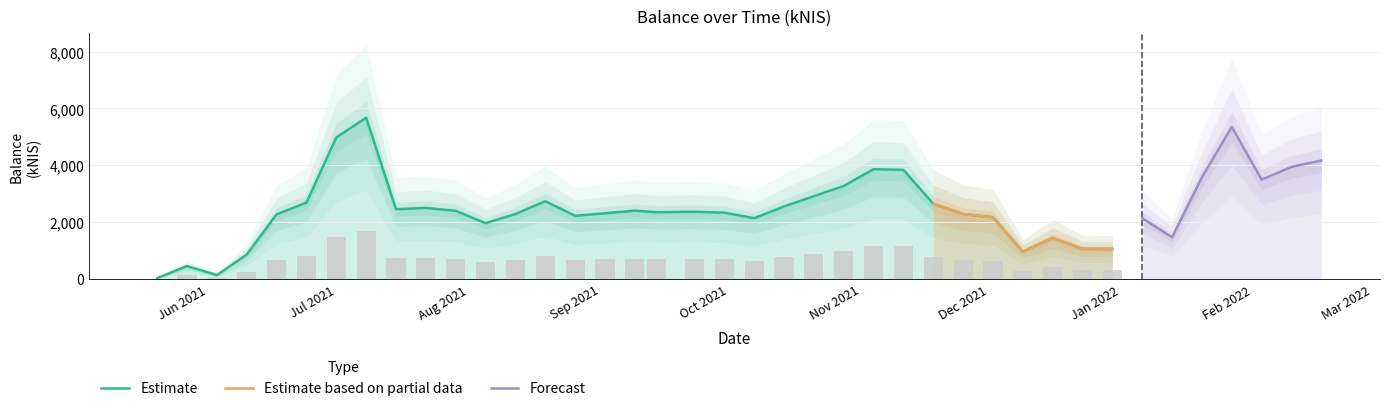

What is the greatest value displayed?

5677.2